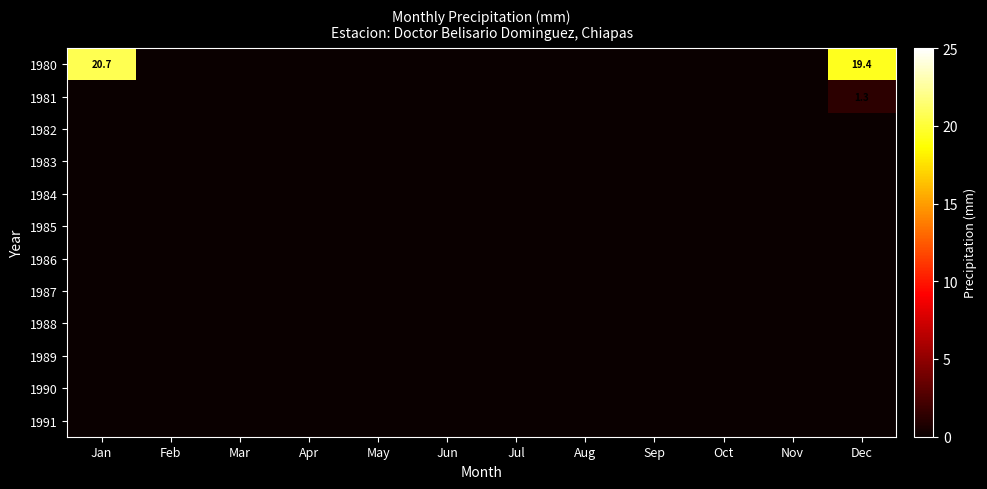

Which series changed the most between Jan and Dec?

1980